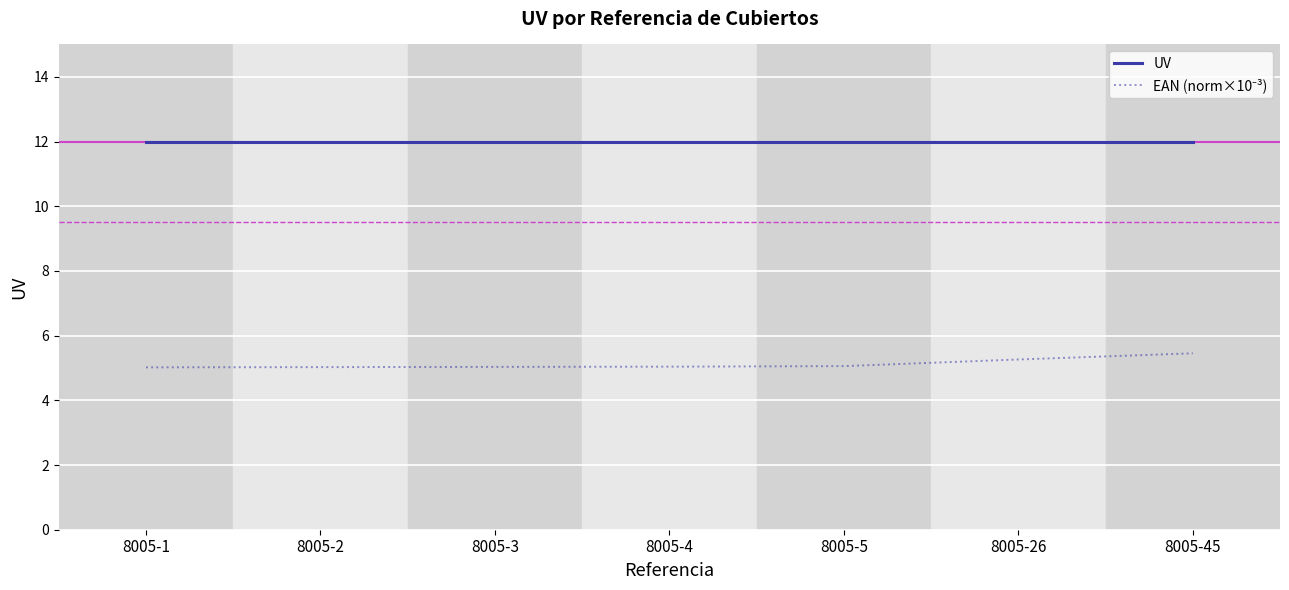

The UV series shows 12.0 at 8005-1. True or false?

True